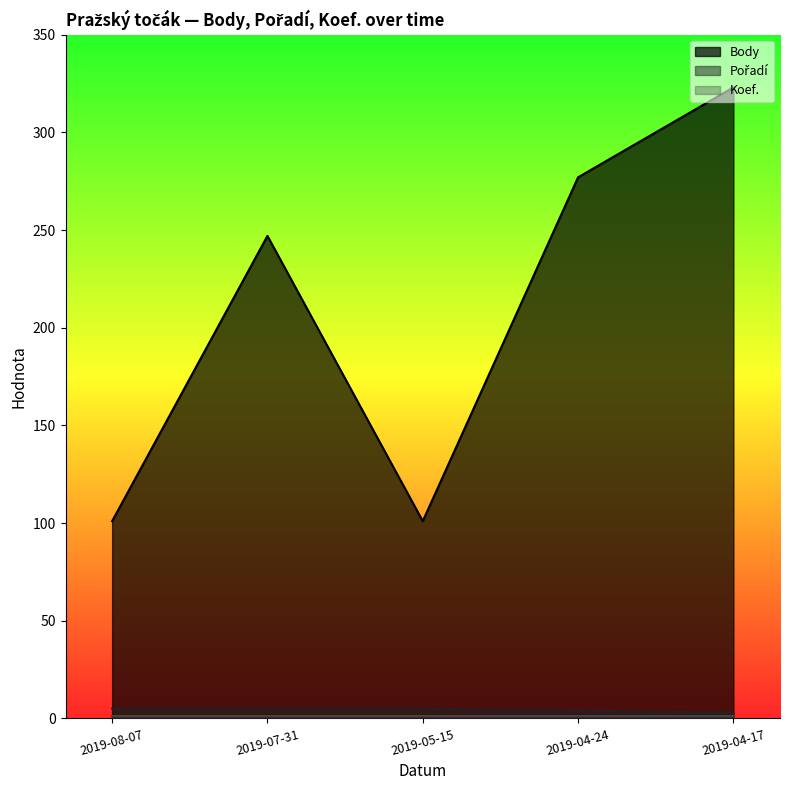

In Body, how many points are higher than both neighbors (excluding endpoints)?

1